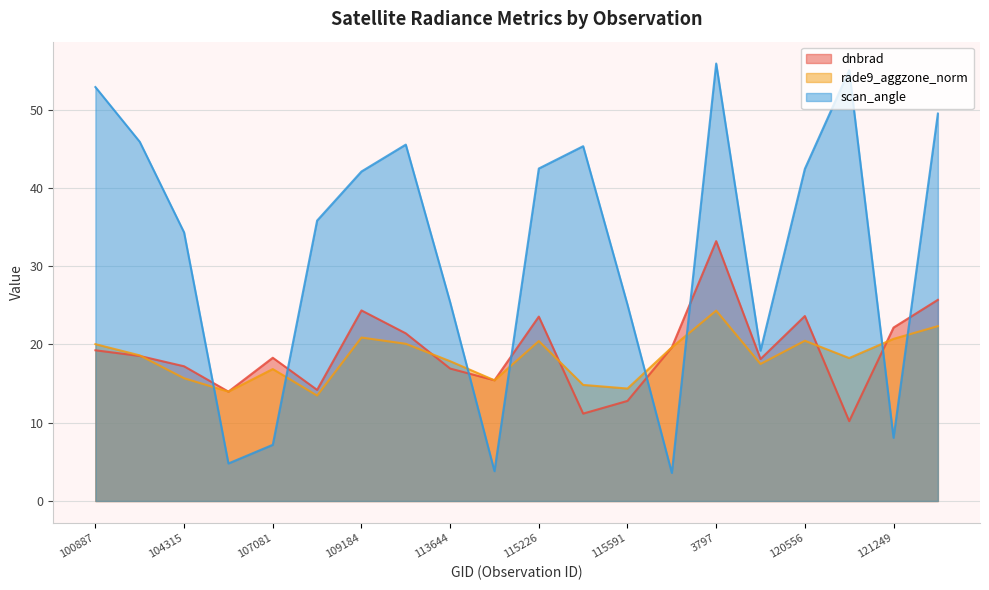

At which category does the chart reach its peak across all series?

3797